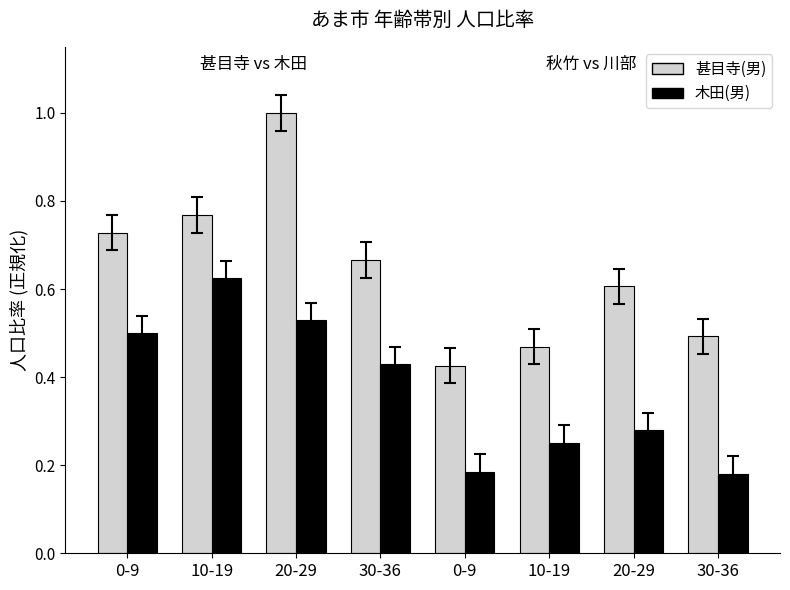

Are the bars grouped side by side (vs. stacked)?

Yes